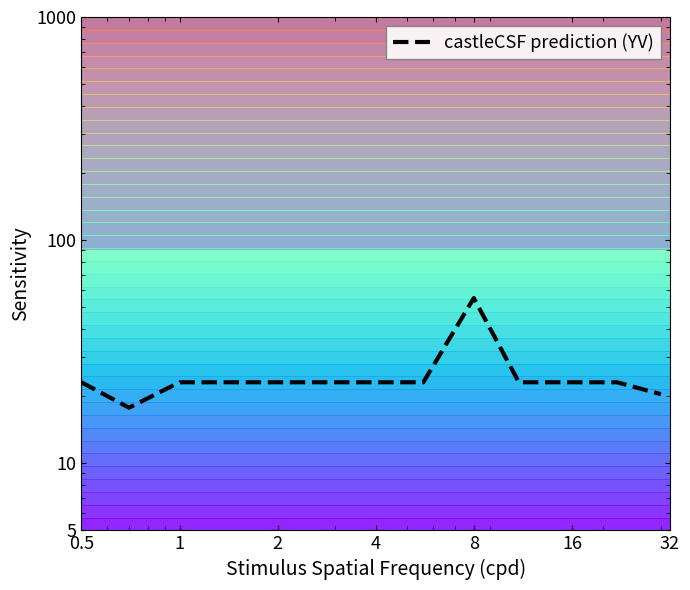

How many series are shown in this chart?

1